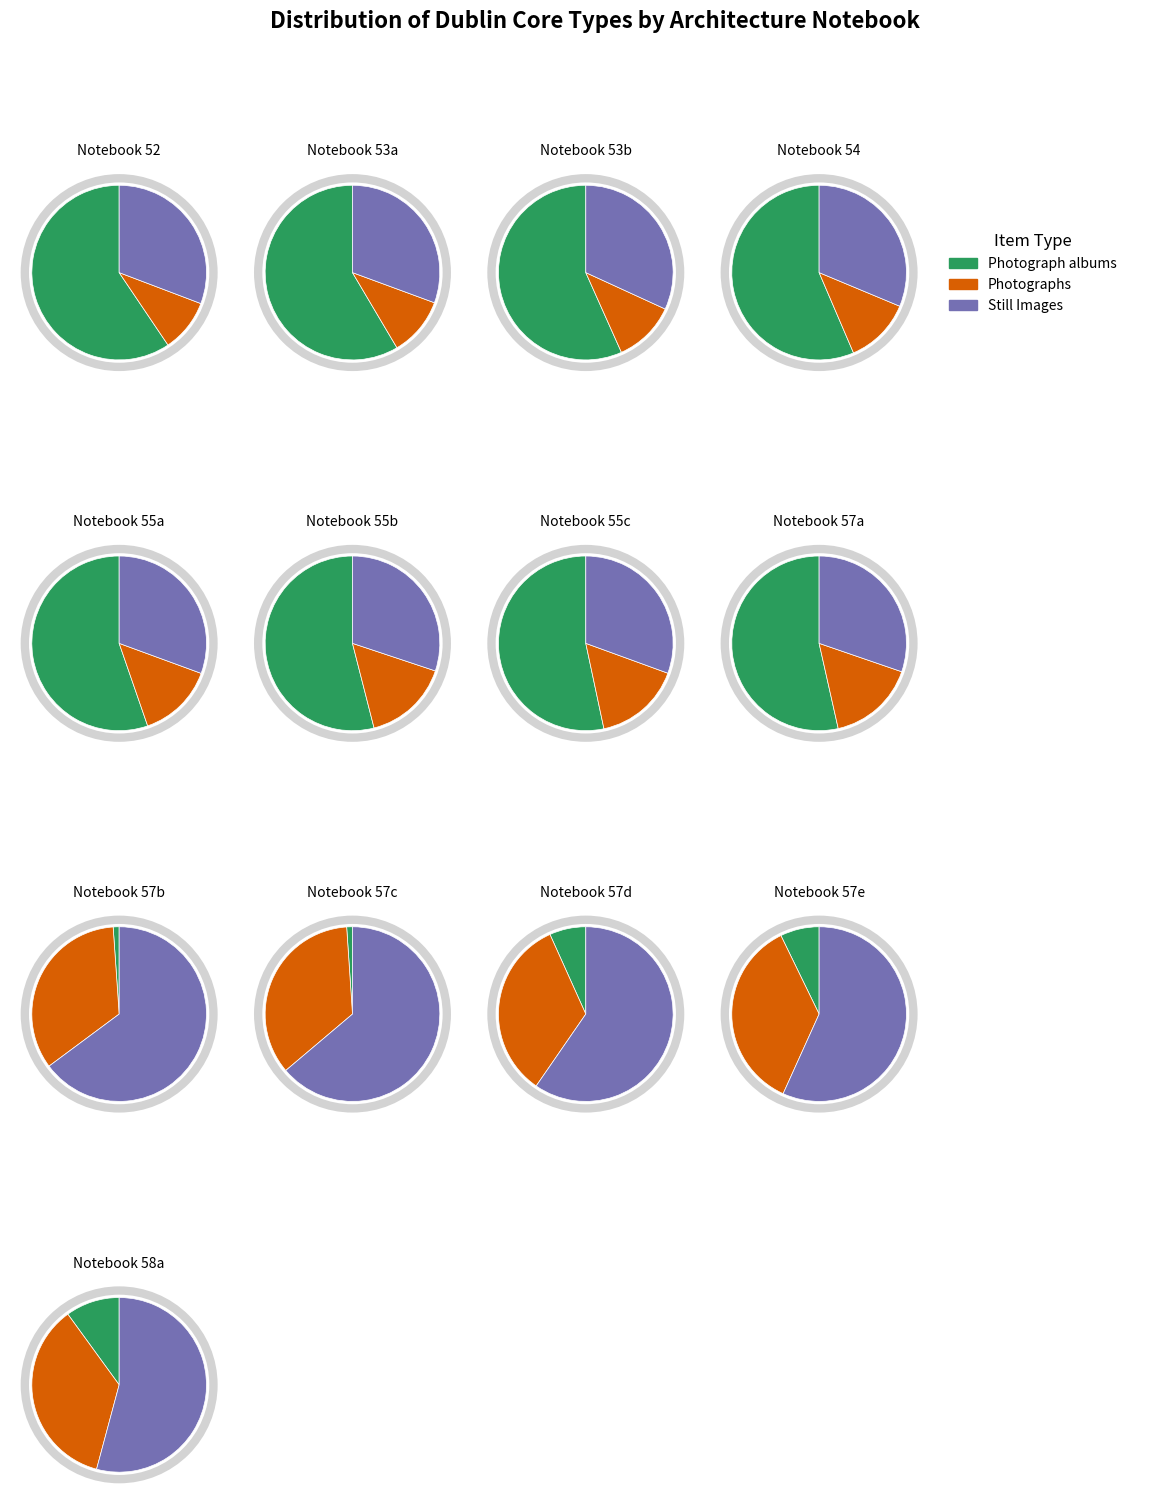

Is it true that 2 is 20% of the pie?

False